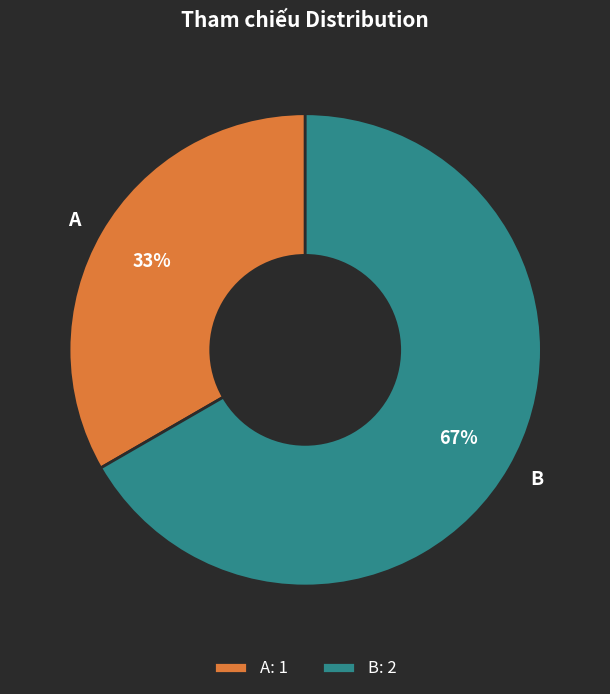

Is A the majority of the pie?

No